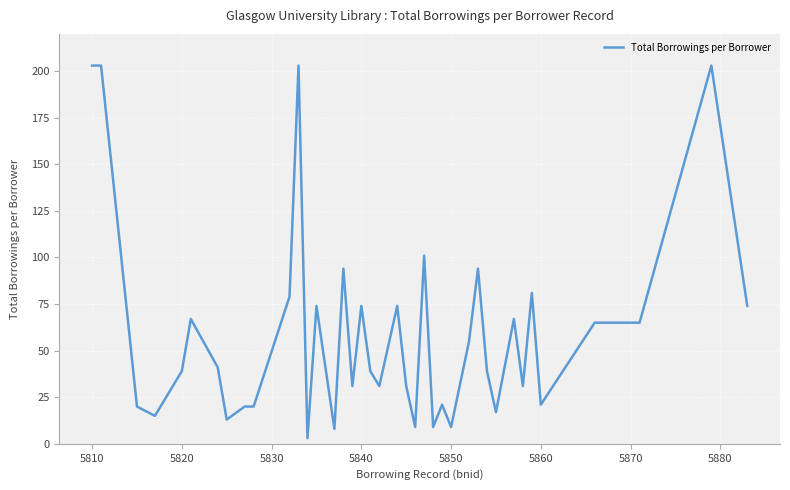

What is the maximum value shown in the chart?

203